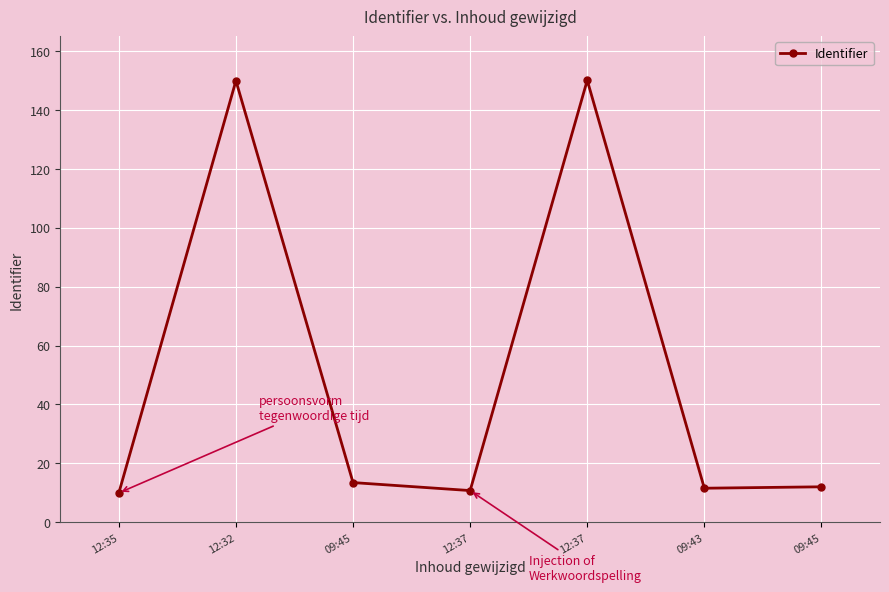

Rank the categories by value from highest to lowest.

12:37, 12:32, 09:45, 09:45, 09:43, 12:37, 12:35